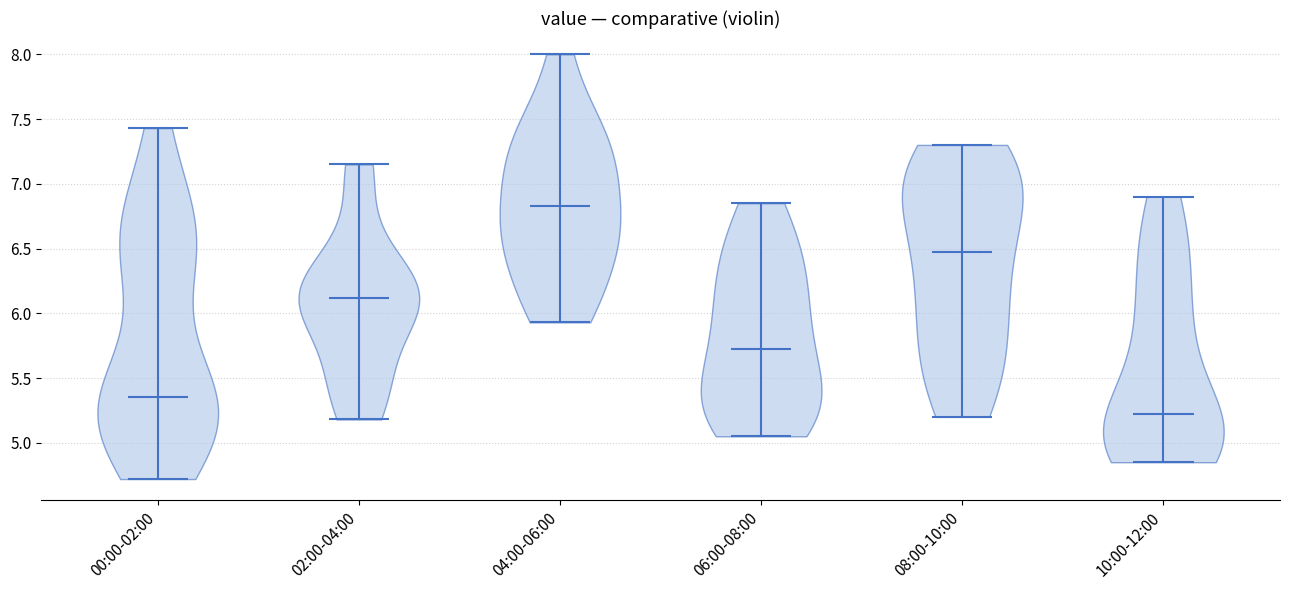

Reading left to right, read every violin against the y-axis: where its median line is, and the lowest and highest points it reaches. The values are not printed on the chart, so give them approximately, as read against the axis.

00:00-02:00: median line 5.35, lowest point 4.70, highest point 7.45
02:00-04:00: median line 6.10, lowest point 5.20, highest point 7.15
04:00-06:00: median line 6.85, lowest point 5.95, highest point 8.00
06:00-08:00: median line 5.75, lowest point 5.05, highest point 6.85
08:00-10:00: median line 6.50, lowest point 5.20, highest point 7.30
10:00-12:00: median line 5.25, lowest point 4.85, highest point 6.90